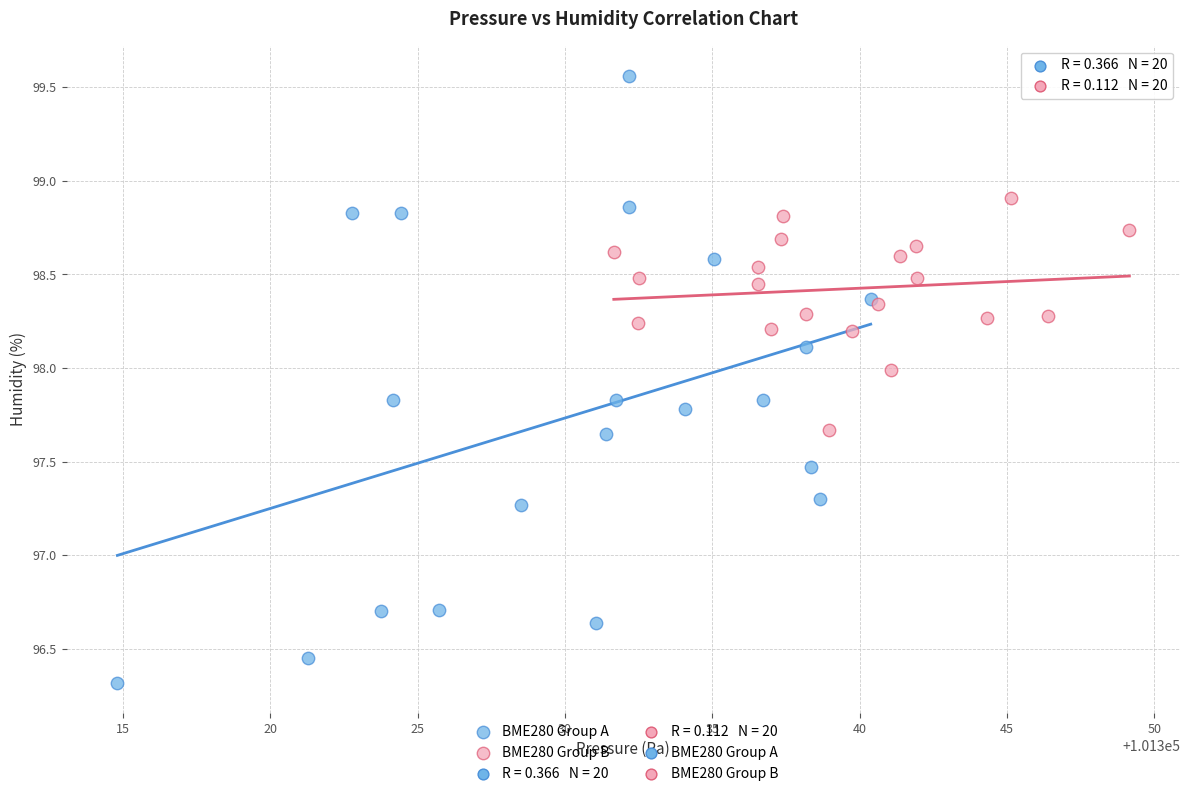

Which series reaches the minimum Y coordinate?

BME280 Group A